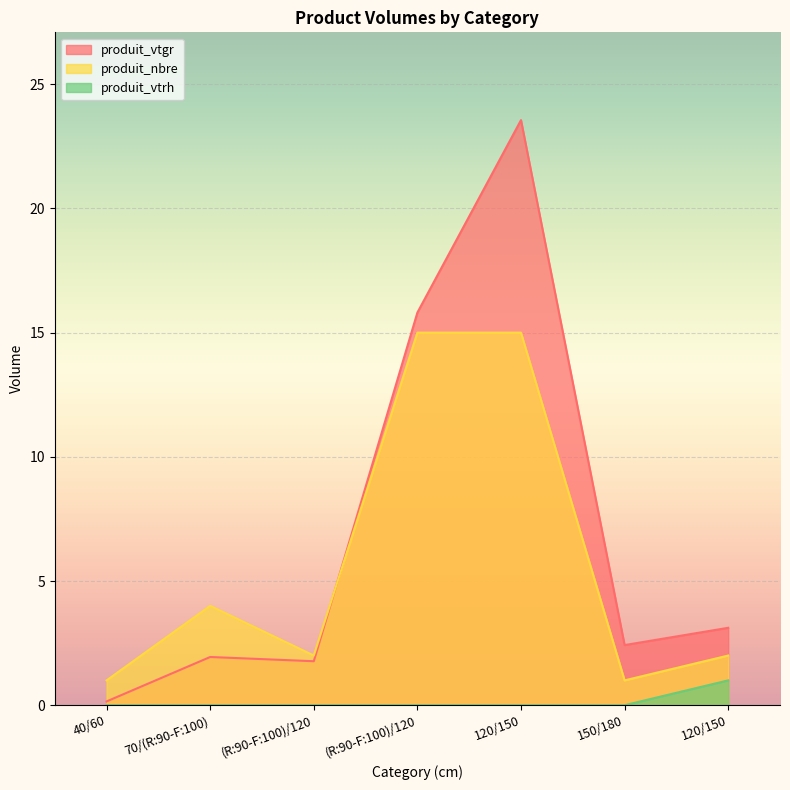

What is the minimum value for produit_nbre?

1.0